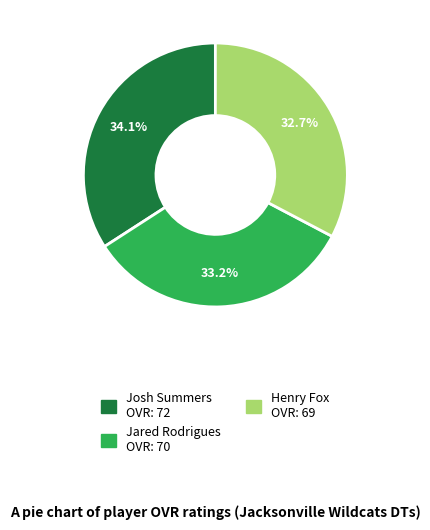

The Henry Fox slice represents 33% of the pie. True or false?

True